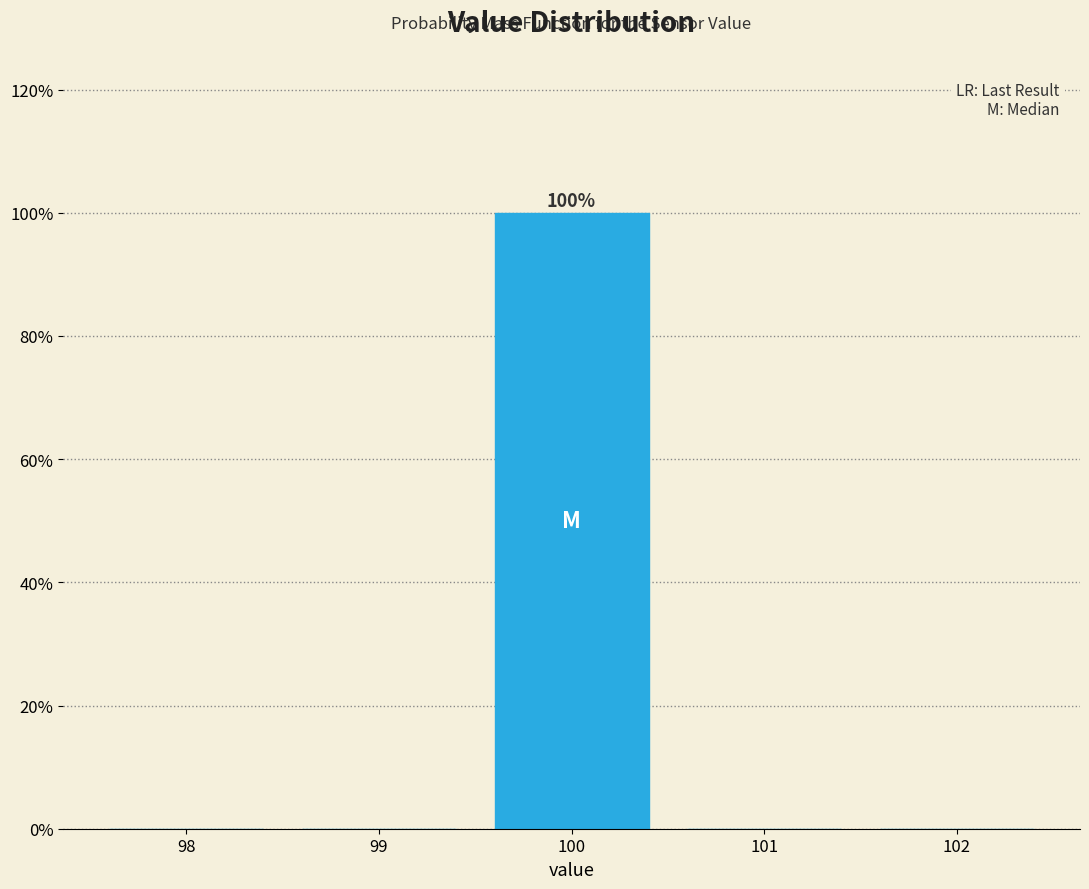

Over which range of the x-axis is the bar tallest?

99.5 to 100.5